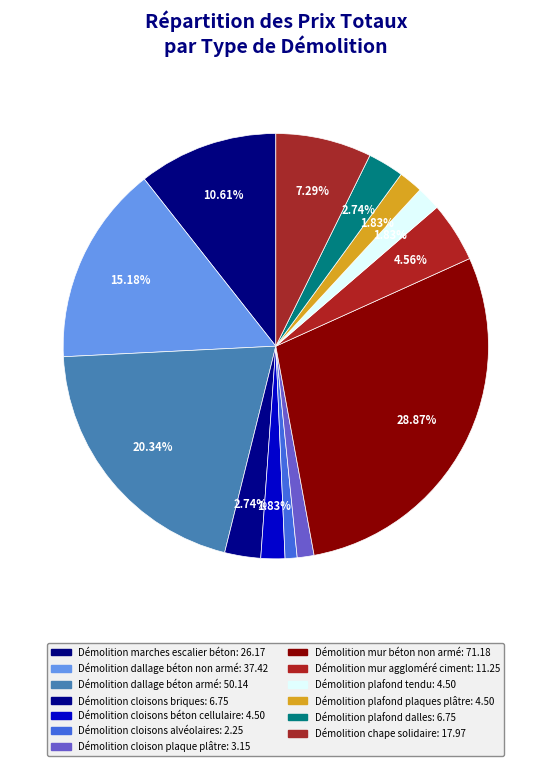

The Démolition dallage béton non armé slice represents 15% of the pie. True or false?

True